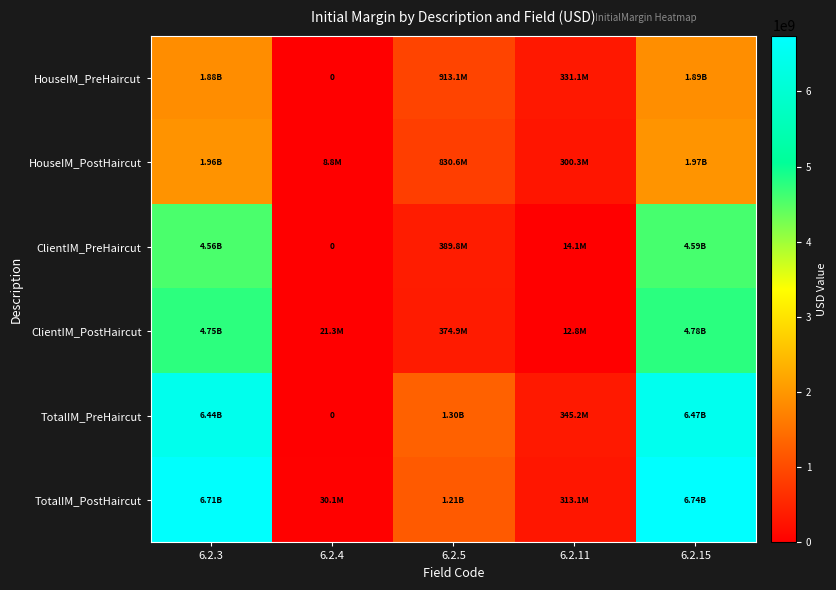

At which category is the sum across all series the highest?

6.2.15